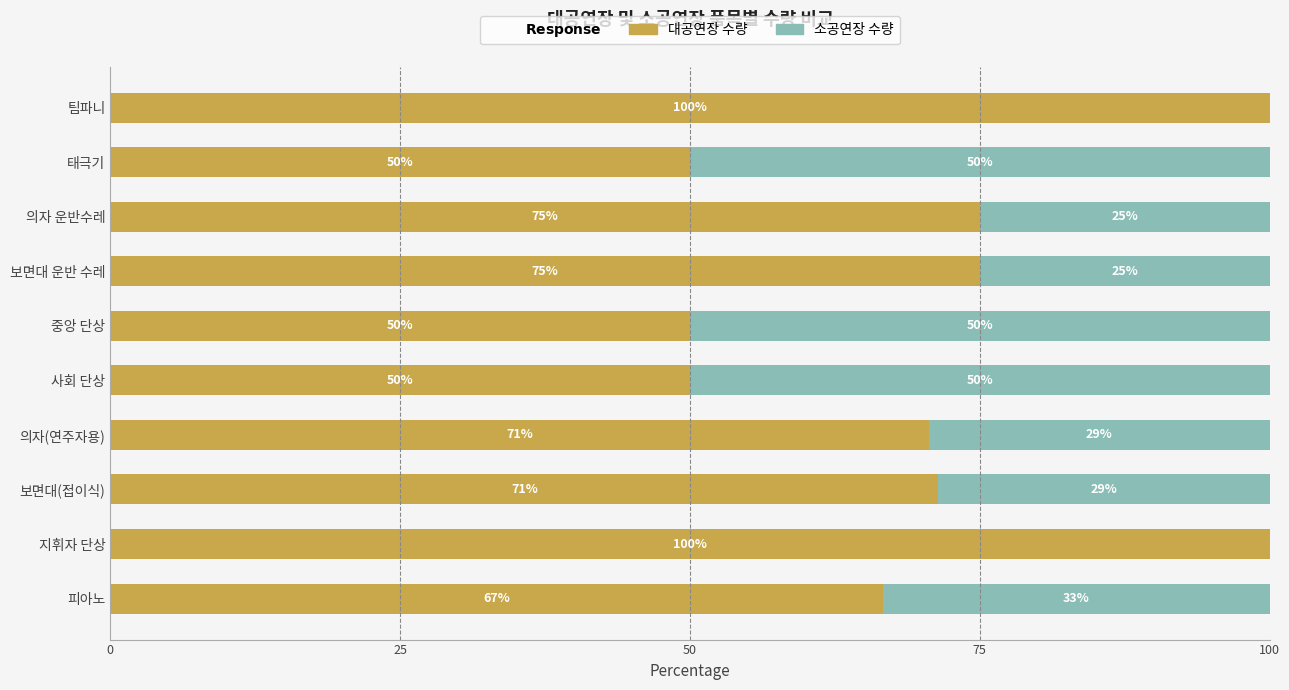

Is it true that 대공연장 수량 equals 42.2 at 피아노?

False